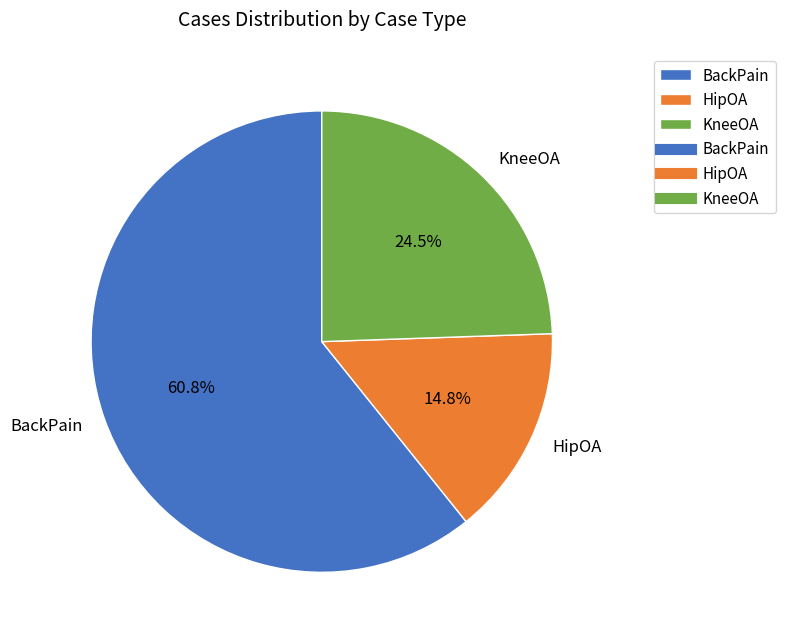

How many slices are in this pie chart?

3